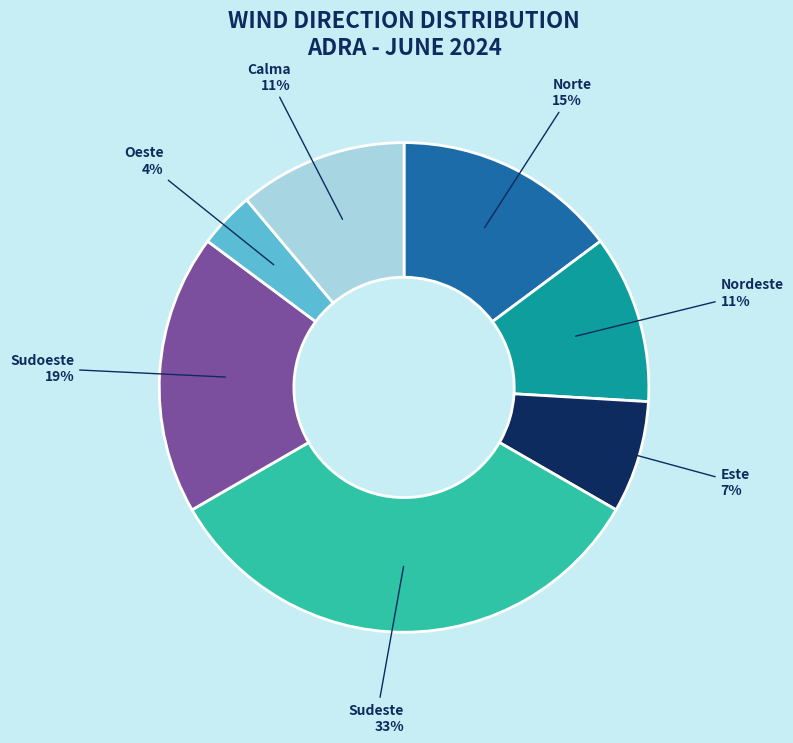

To the nearest percent, what is the average slice percentage?

14%